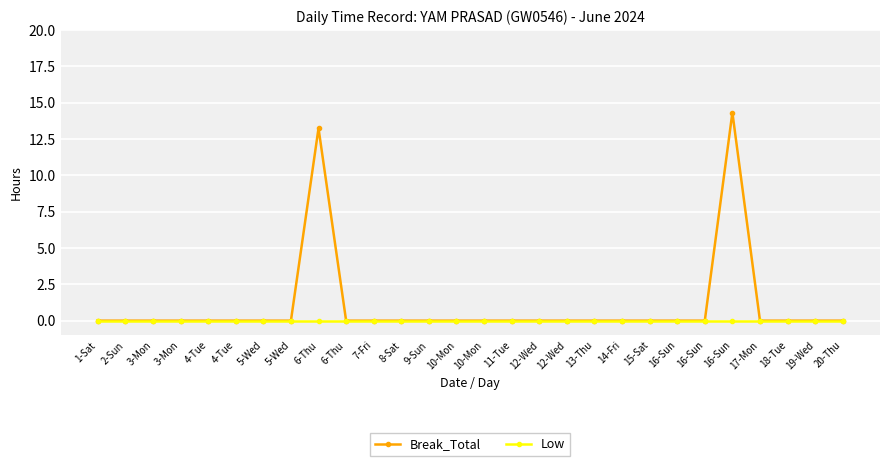

What are all the series names shown in the legend?

Break_Total, Low